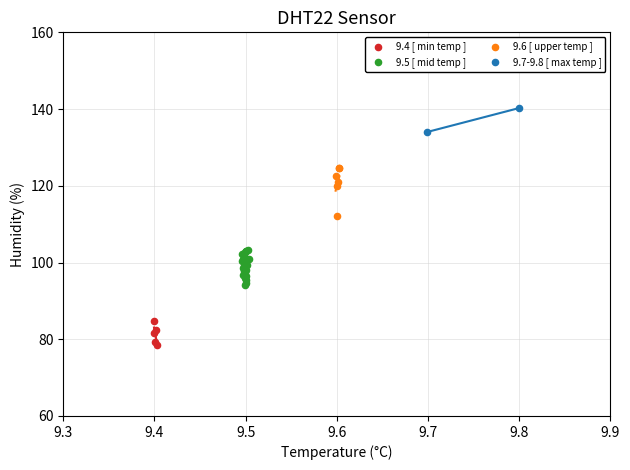

Which series has the largest Y range (max minus min)?

9.6 [ upper temp ]